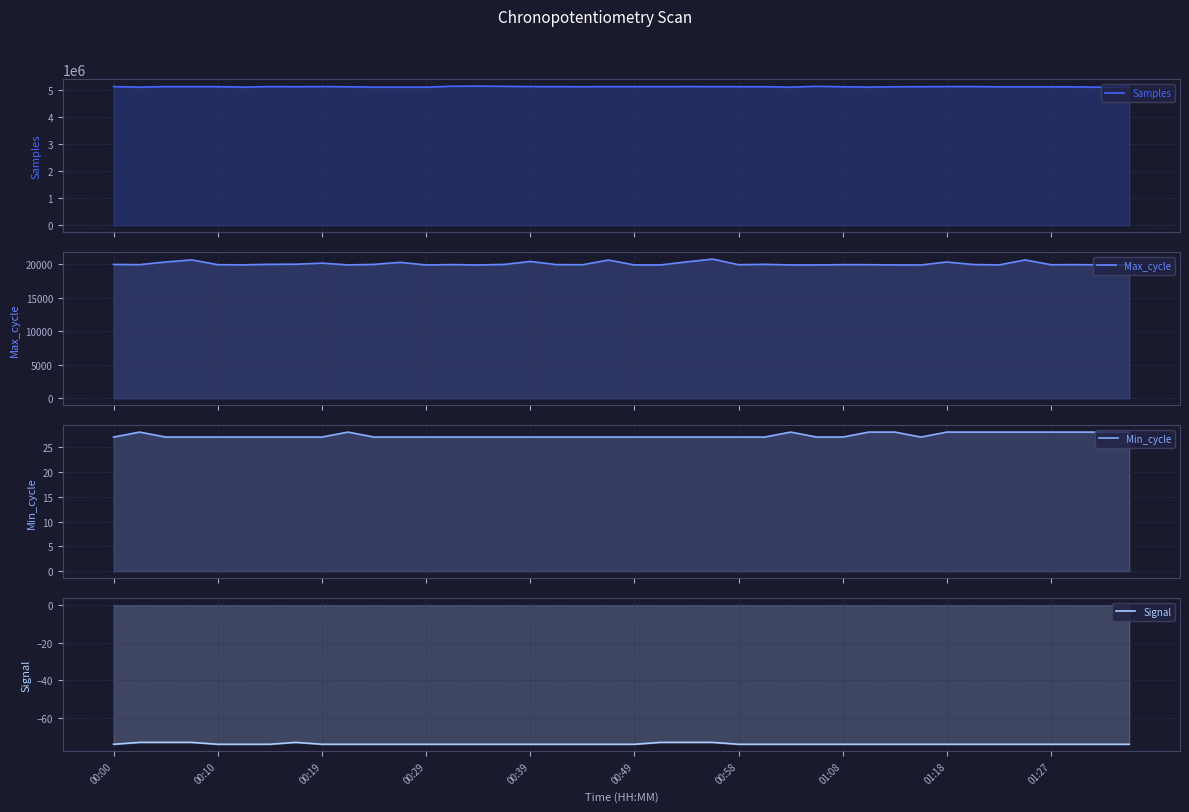

At which label does Max_cycle first exceed 19970?

00:00